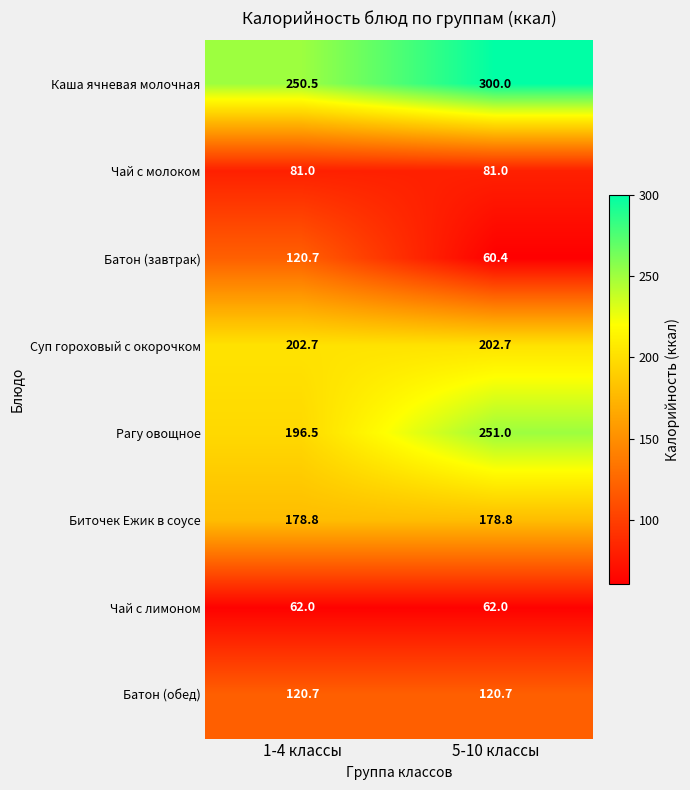

What is the approximate value of Батон (завтрак) at 1-4 классы?

120.7